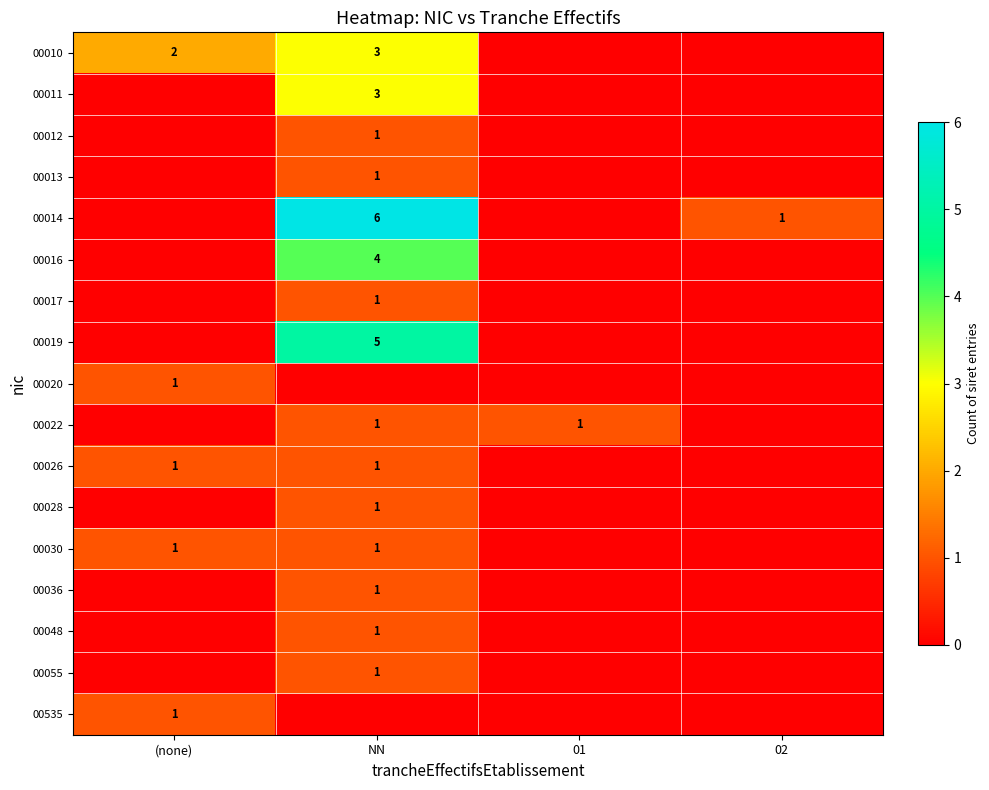

Count the number of data series in this chart.

17